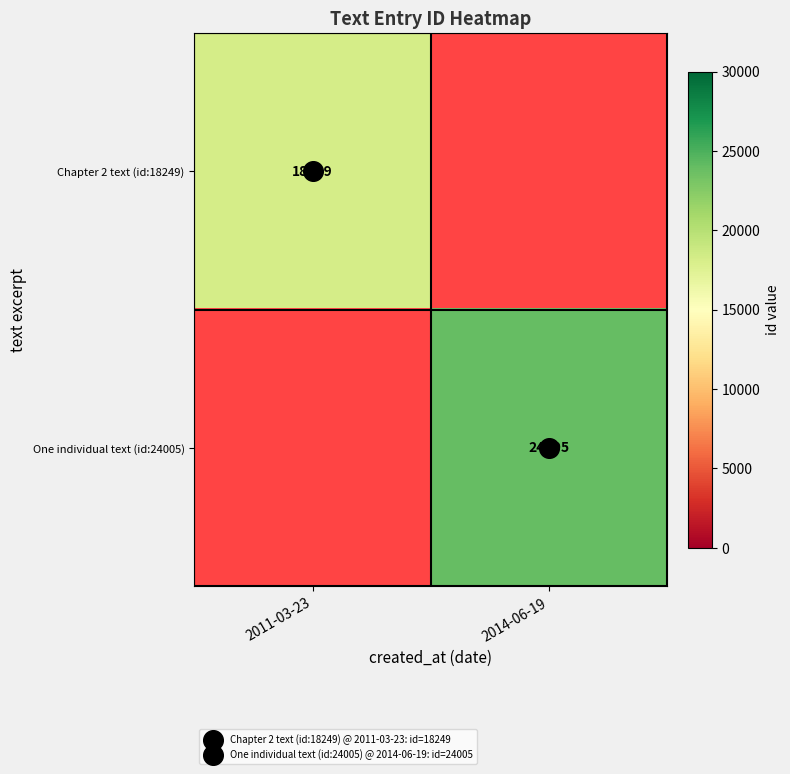

Which category has the lowest value across all series?

2011-03-23